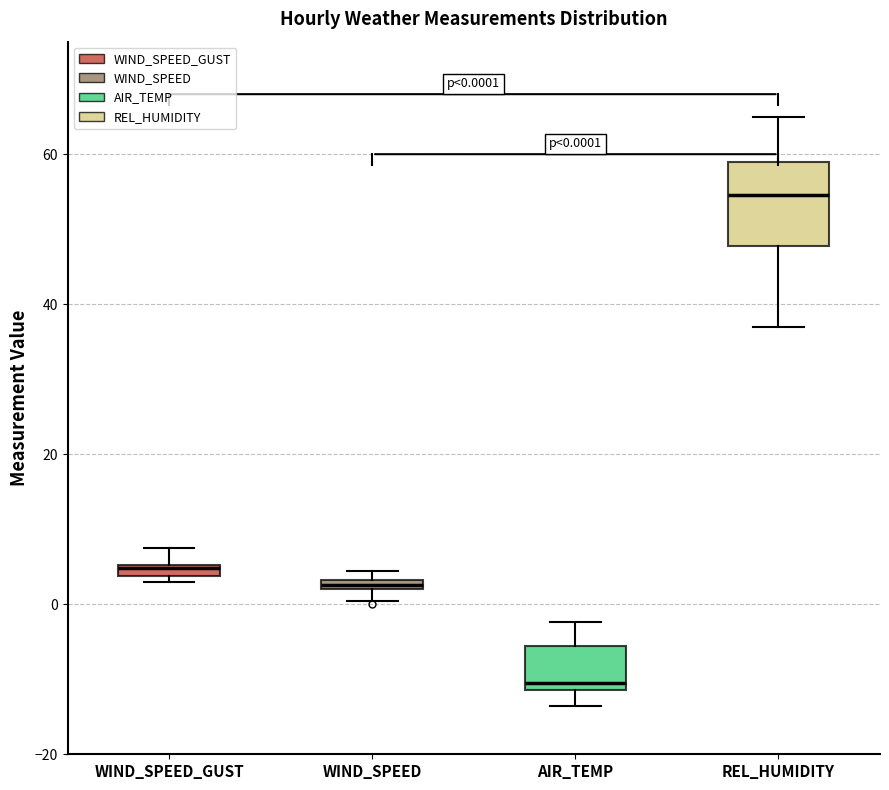

Comparing the boxes themselves (not the whiskers), which one is the tallest?

REL_HUMIDITY